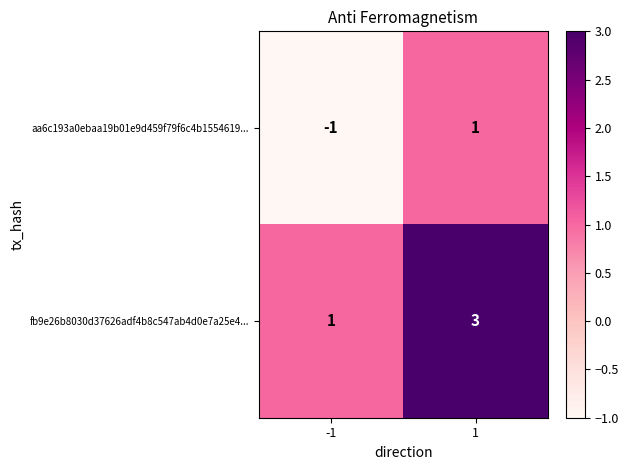

Count the number of data series in this chart.

2